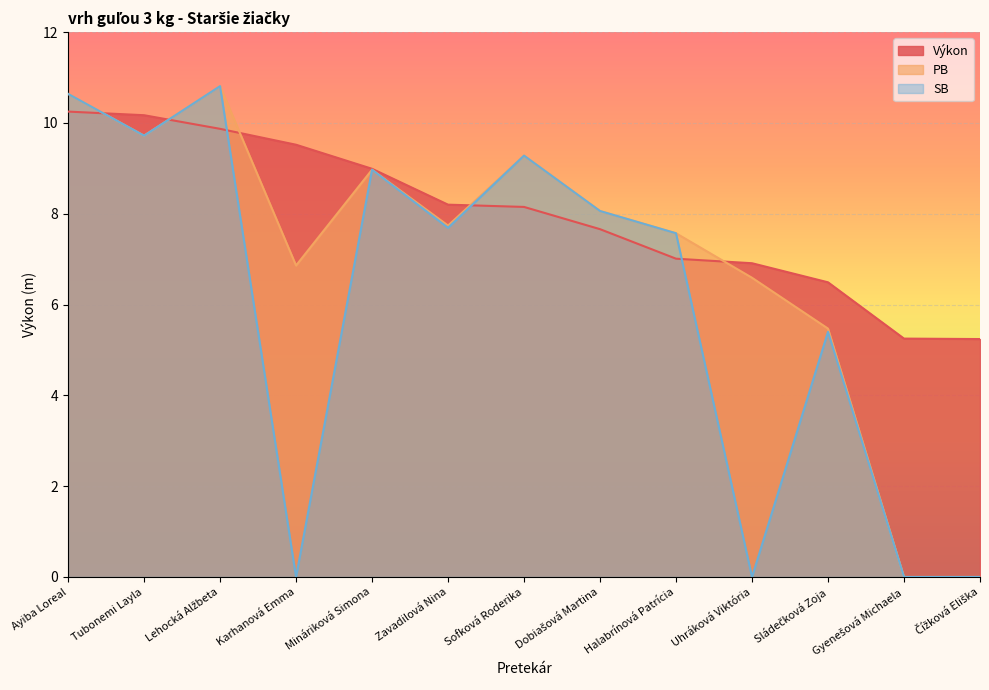

Which category has the lowest value in the SB series?

Karhanová Emma